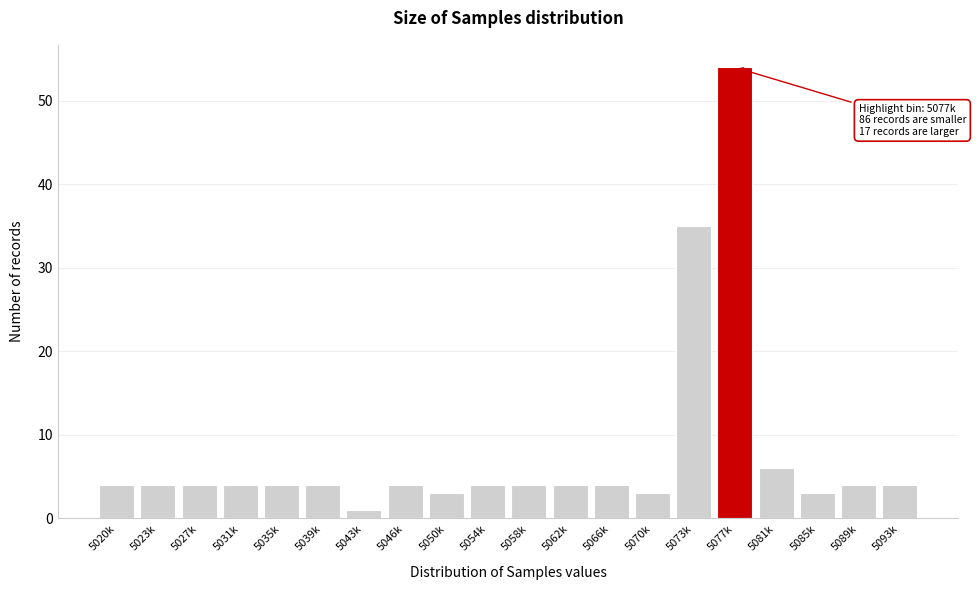

Reading left to right, extract all data points from this chart.

5020k=4	5023k=4	5027k=4	5031k=4	5035k=4	5039k=4	5043k=1	5046k=4	5050k=3	5054k=4	5058k=4	5062k=4	5066k=4	5070k=3	5073k=35	5077k=54	5081k=6	5085k=3	5089k=4	5093k=4